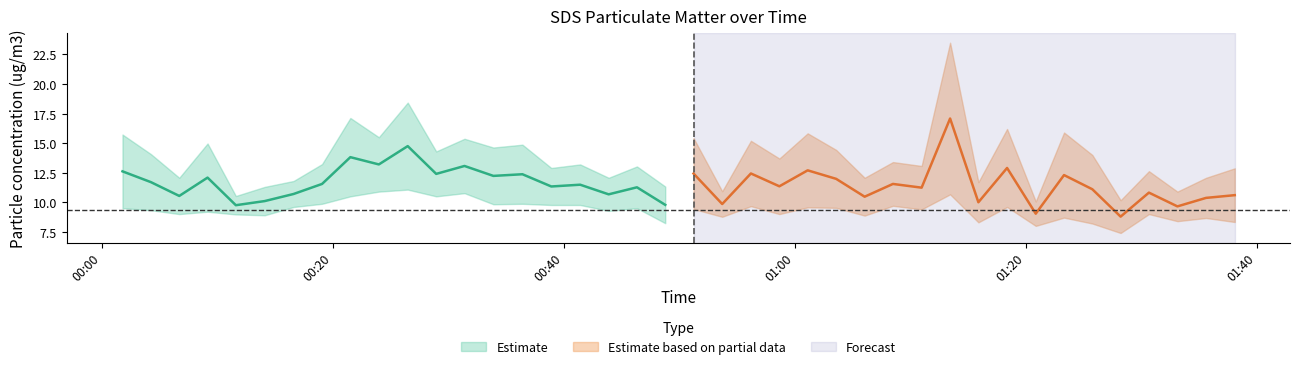

What is the difference between the highest and lowest values at 39?

4.5